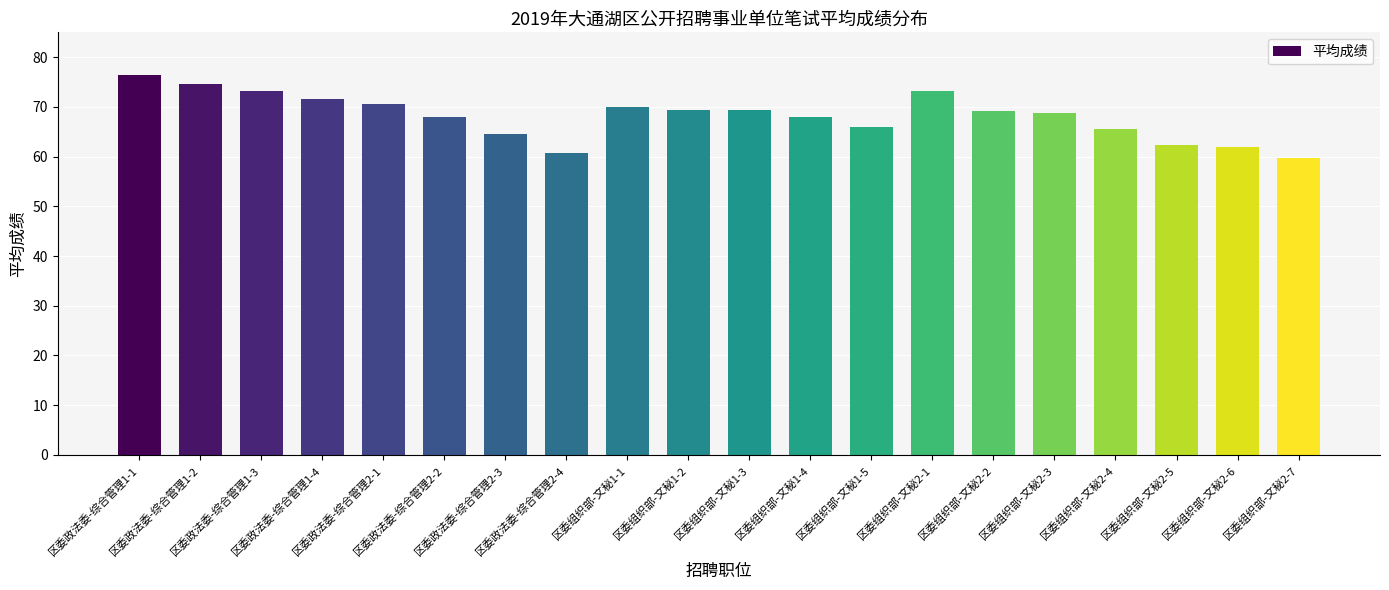

What value does the data have at 区委组织部-文秘1-5?

65.9